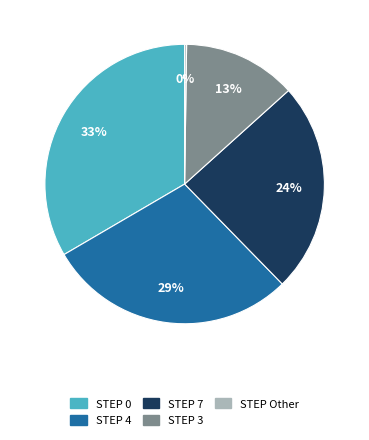

Does STEP 7 account for over 50% of the chart?

No